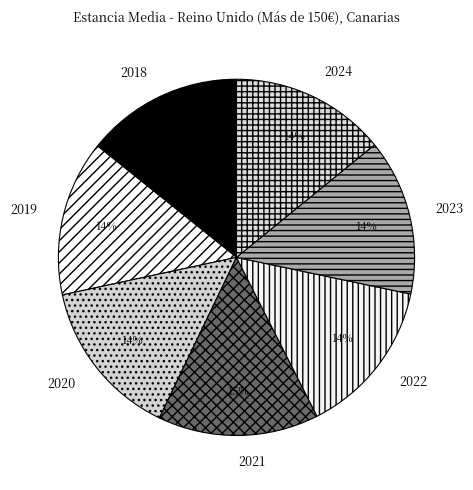

To the nearest percent, what percentage of the pie is 2023?

14%